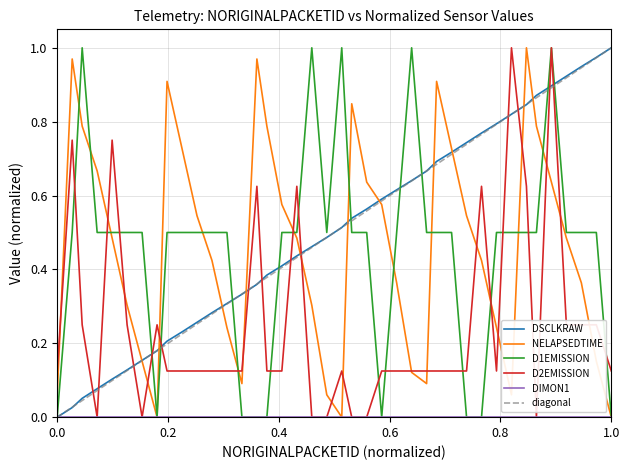

In D1EMISSION, how many points are lower than both neighbors (excluding endpoints)?

3